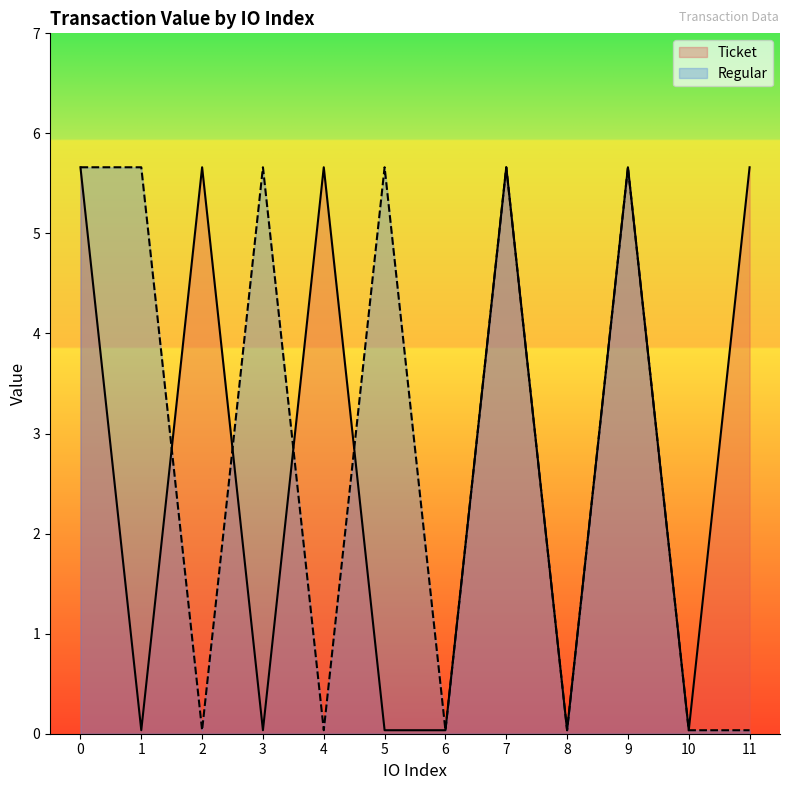

Reading left to right, extract all data points from this chart.

Ticket: 5.7	0.0	5.7	0.0	5.7	0.0	0.0	5.7	0.0	5.7	0.0	5.7
Regular: 5.7	5.7	0.0	5.7	0.0	5.7	0.0	5.7	0.0	5.7	0.0	0.0